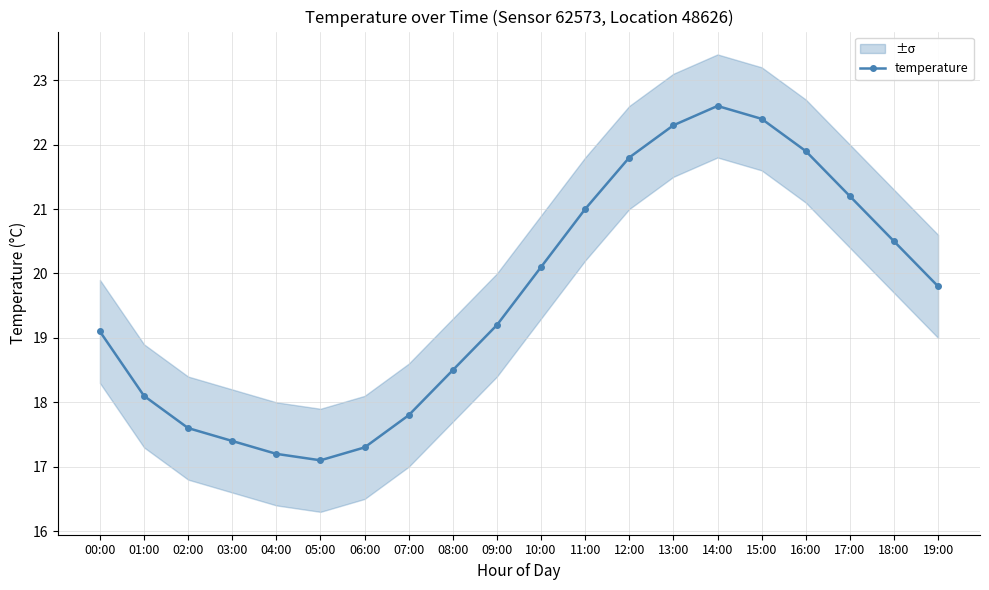

What is the minimum value shown in the chart?

17.1